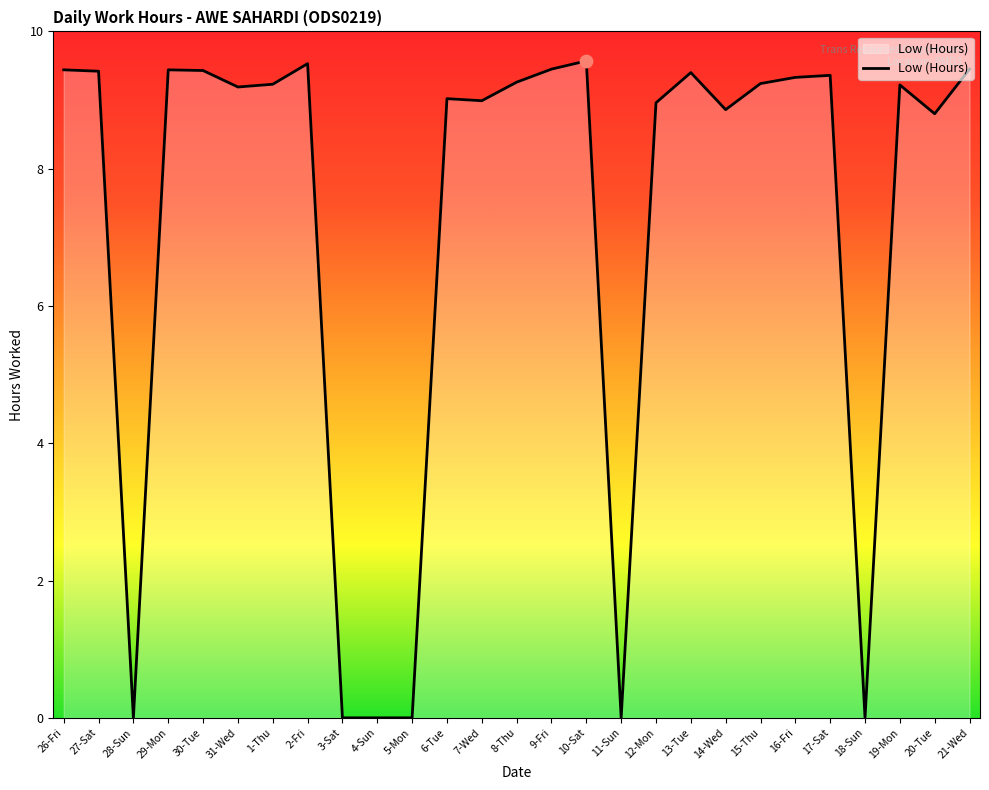

What is the change in value from 29-Mon to 18-Sun?

-9.4